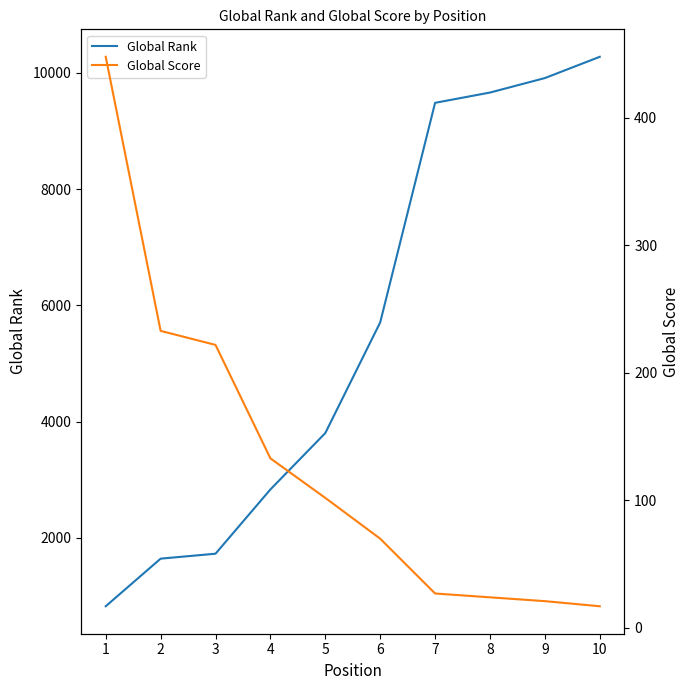

What is the minimum value shown in the chart?

17